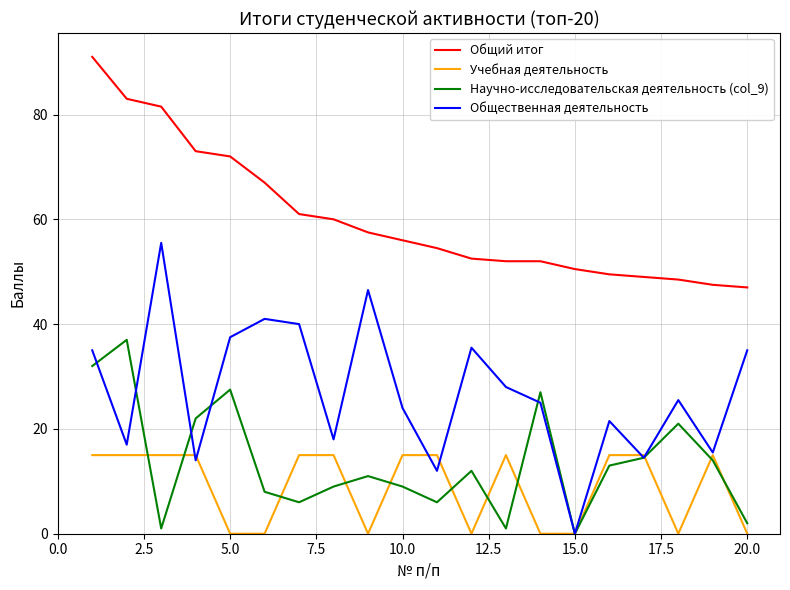

How many interior local valleys does the Научно-исследовательская деятельность (col_9) series have?

5